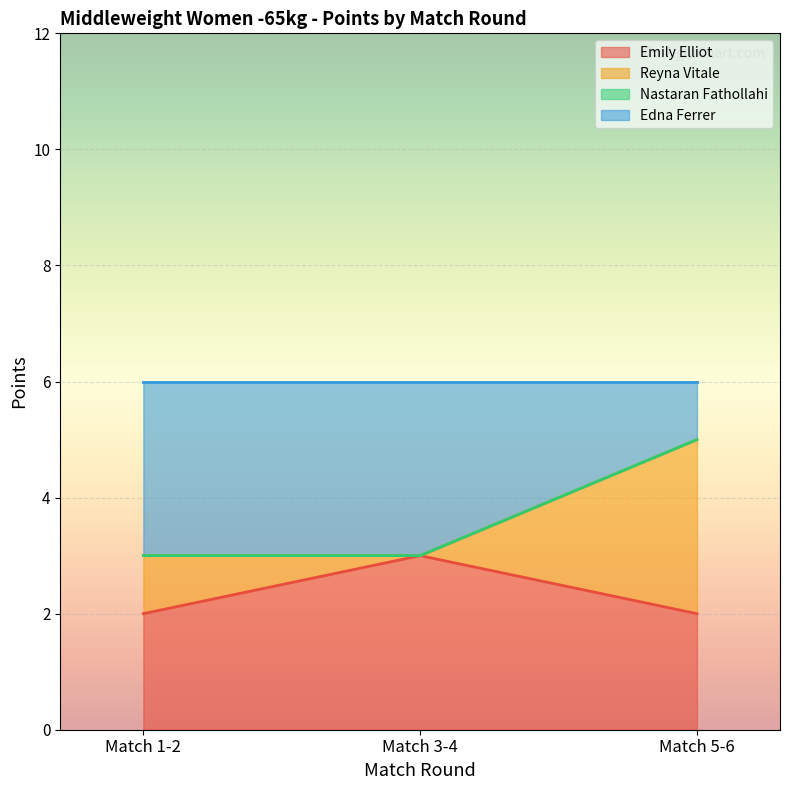

What is the highest value of the Emily Elliot series?

3